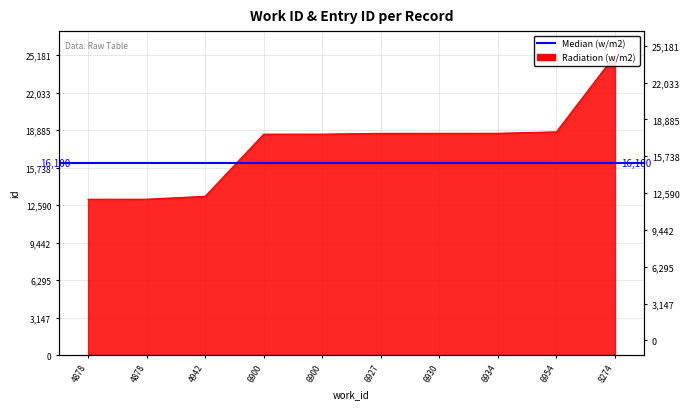

Reading left to right, what are all the values shown in this chart?

13081	13085	13331	18546	18547	18612	18616	18619	18738	25181